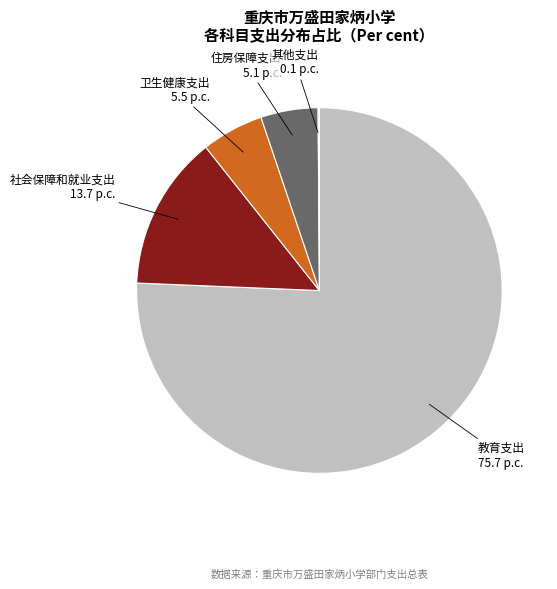

Does any single category account for the majority?

Yes